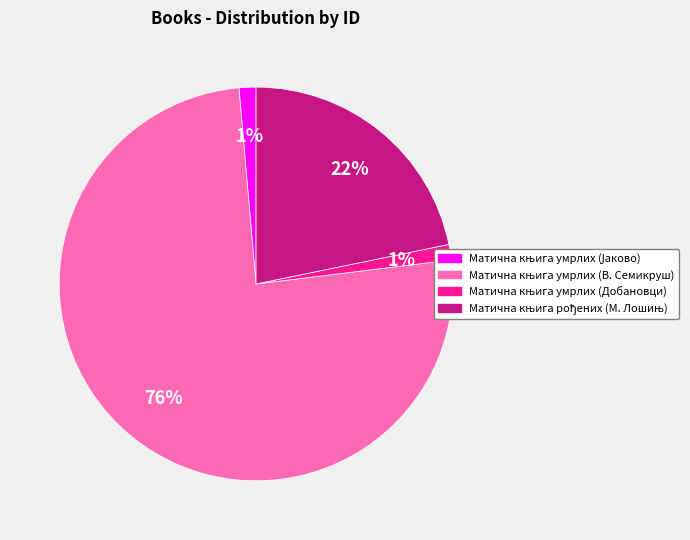

Is there a majority slice in this chart?

Yes